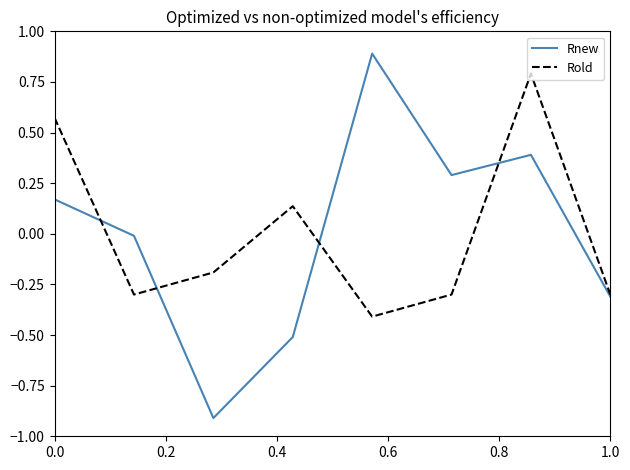

Does the chart have visible grid lines?

No